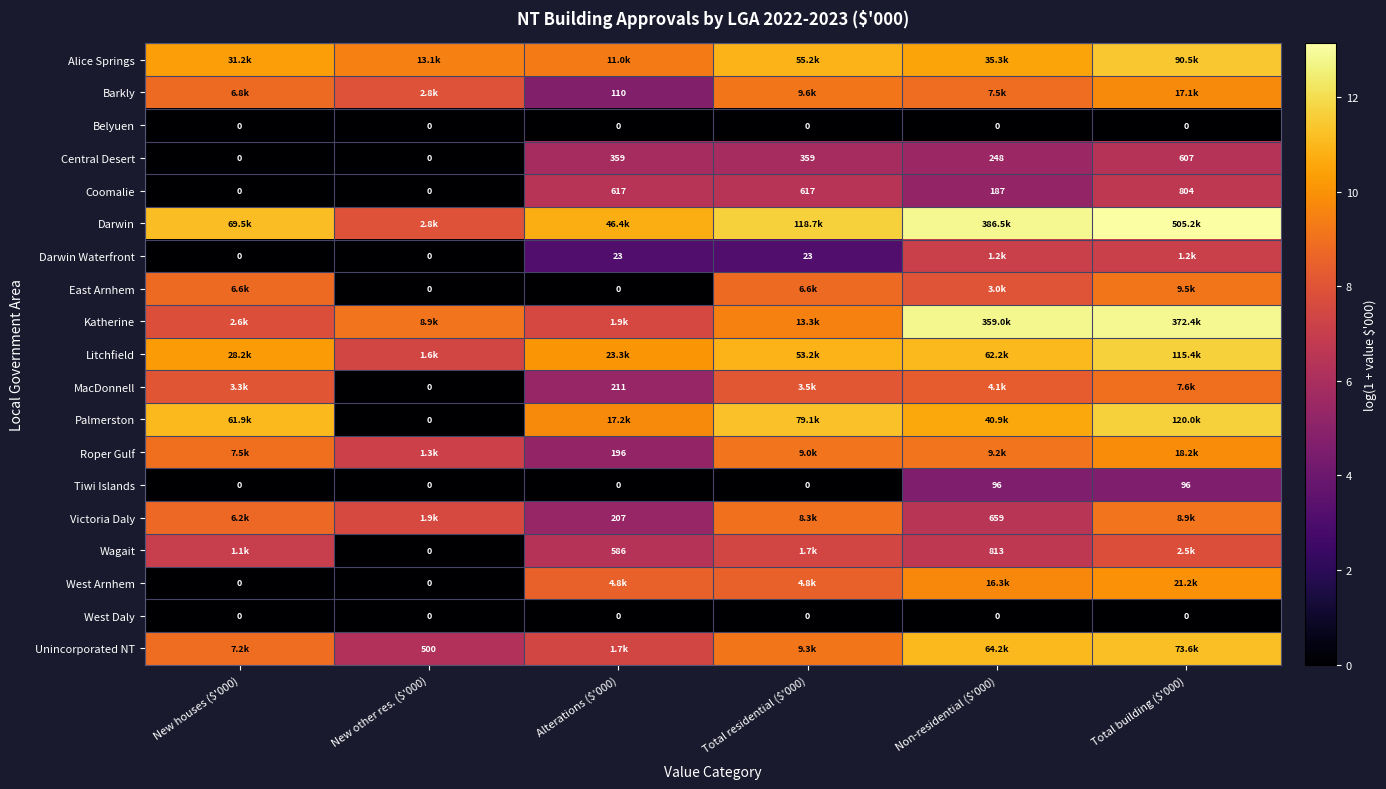

Where does the MacDonnell series first go above 8?

New houses ($'000)